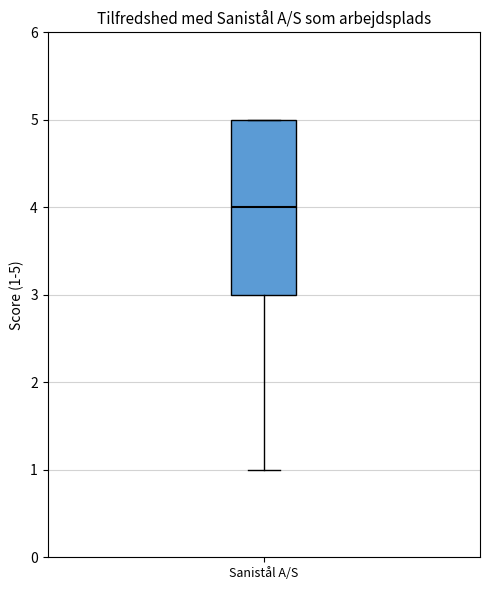

Where is the lower edge of the box for Sanistål A/S on the y-axis? The values are not printed on the chart, so give them approximately, as read against the axis.

3